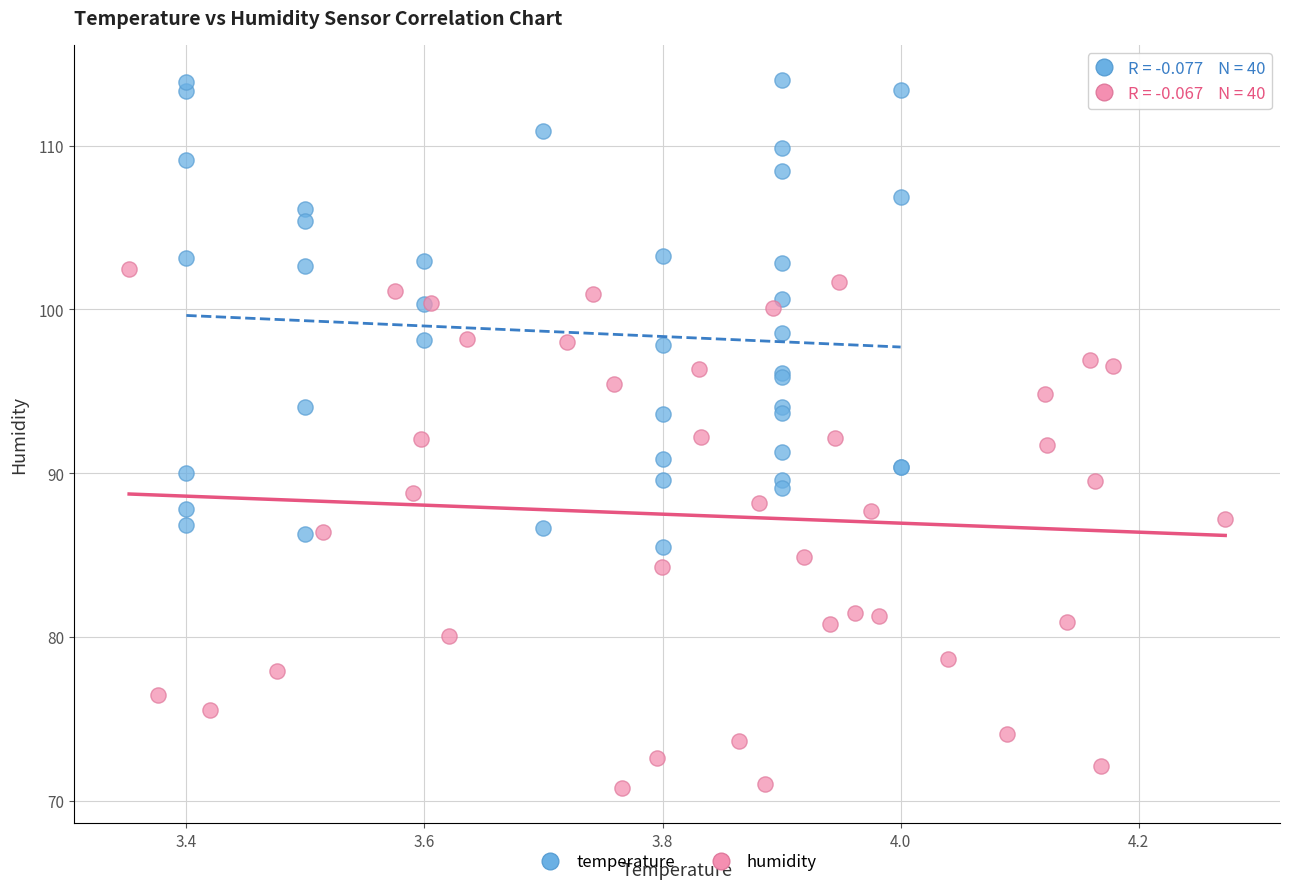

Which series has the widest spread of Y values?

humidity